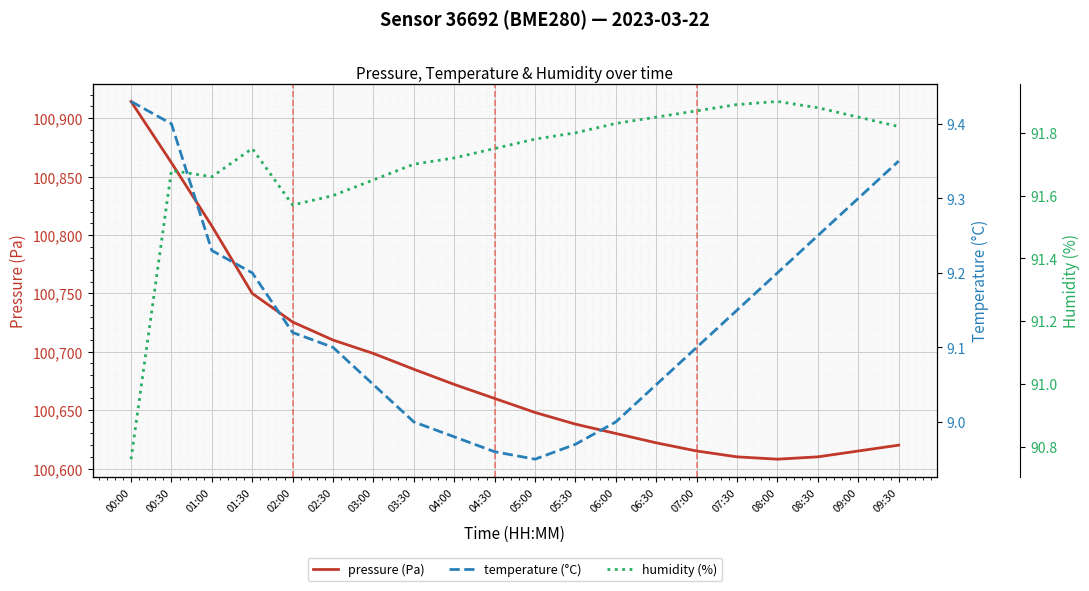

What is the average value of the temperature (°C) series?

9.1